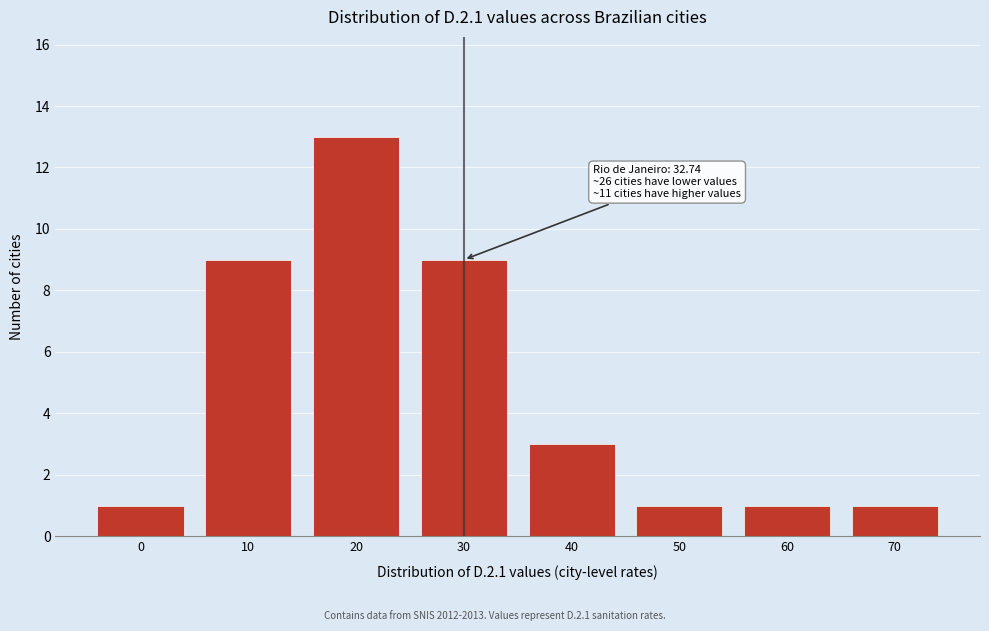

Reading right to left, extract all data points from this chart.

70=1	60=1	50=1	40=3	30=9	20=13	10=9	0=1